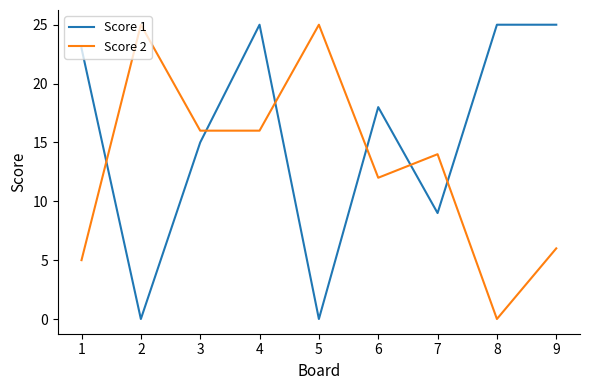

Which series has the largest total across all categories?

Score 1